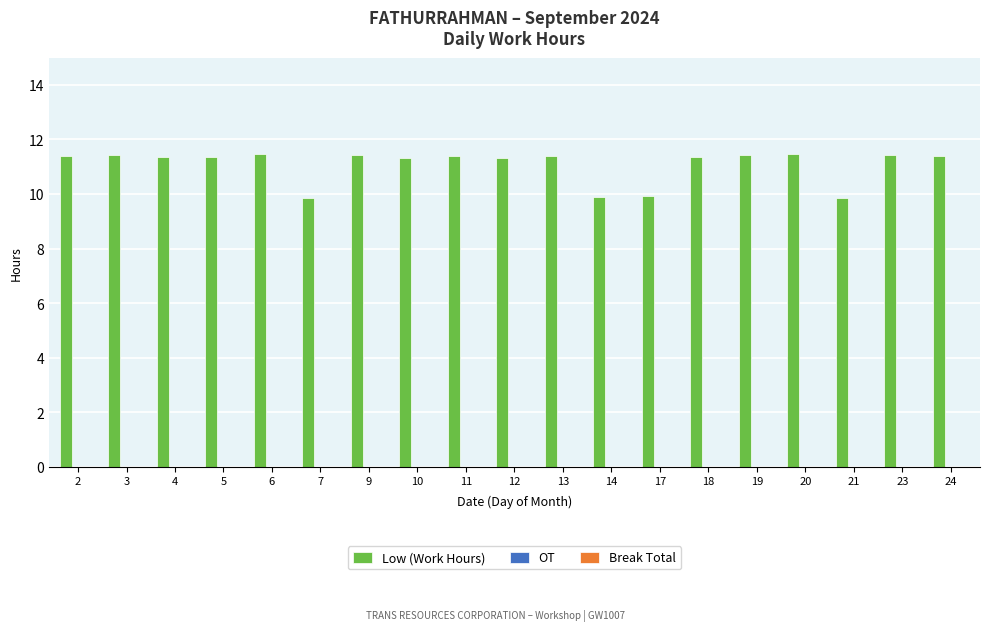

What is the difference between the maximum and minimum values?

1.6